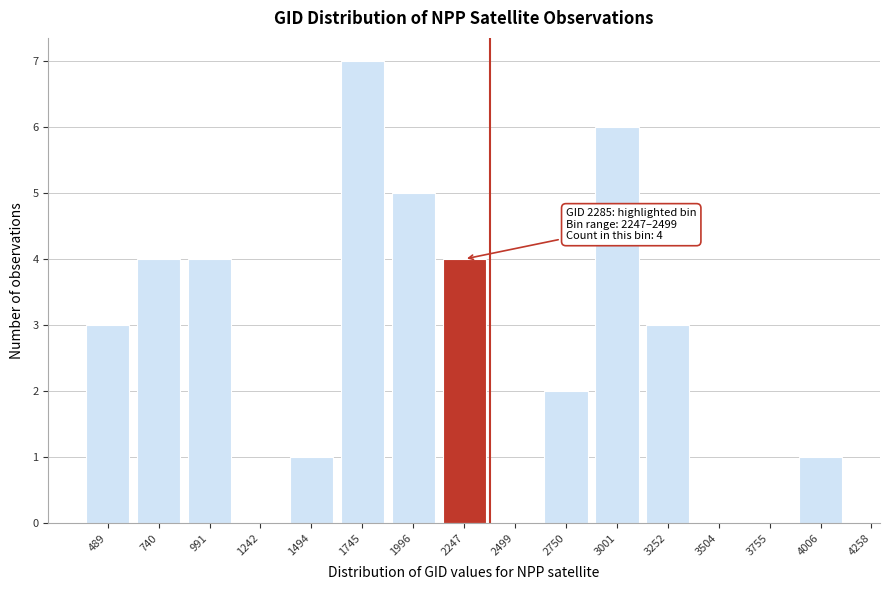

Reading left to right, extract all data points from this chart.

489=3	740=4	991=4	1242=0	1494=1	1745=7	1996=5	2247=4	2499=0	2750=2	3001=6	3252=3	3504=0	3755=0	4006=1